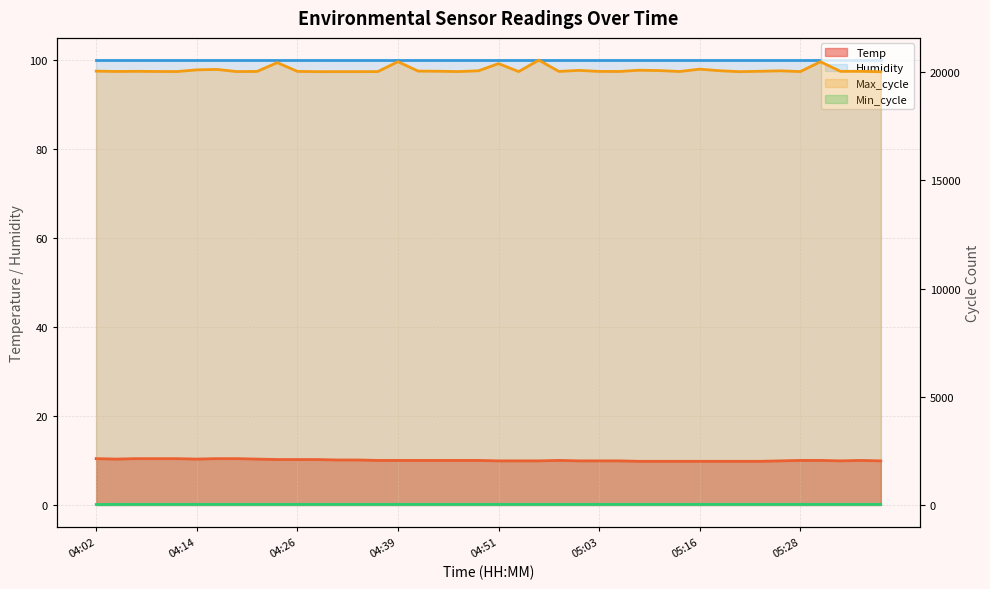

Which series has the largest total across all categories?

Max_cycle